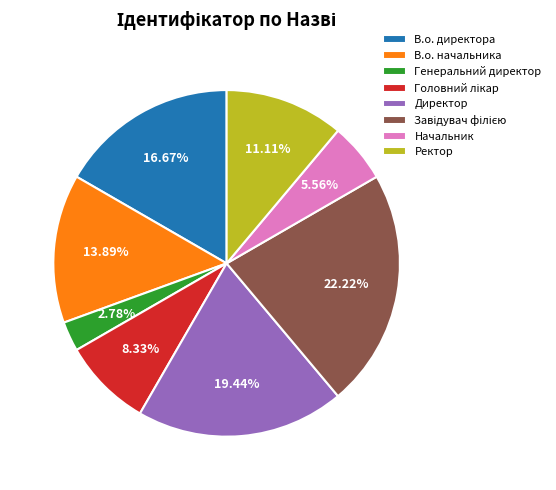

Is the sum of Директор and Генеральний директор greater than half?

No